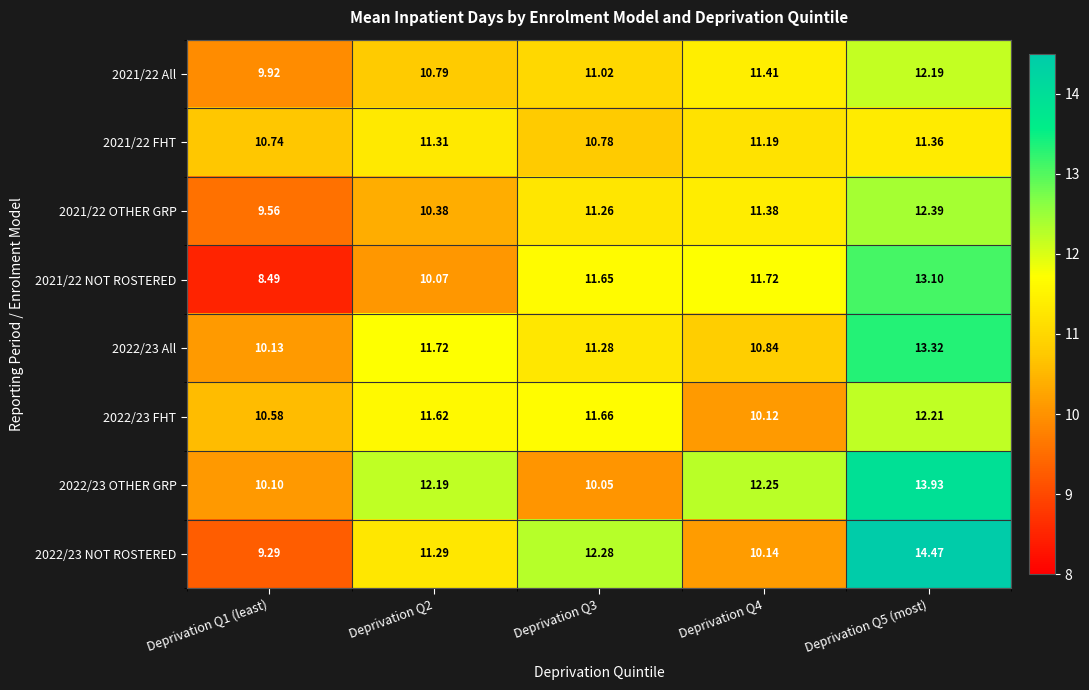

Is the value of 2022/23 FHT at Deprivation Q4 greater than the value of 2021/22 FHT at Deprivation Q1 (least)?

No